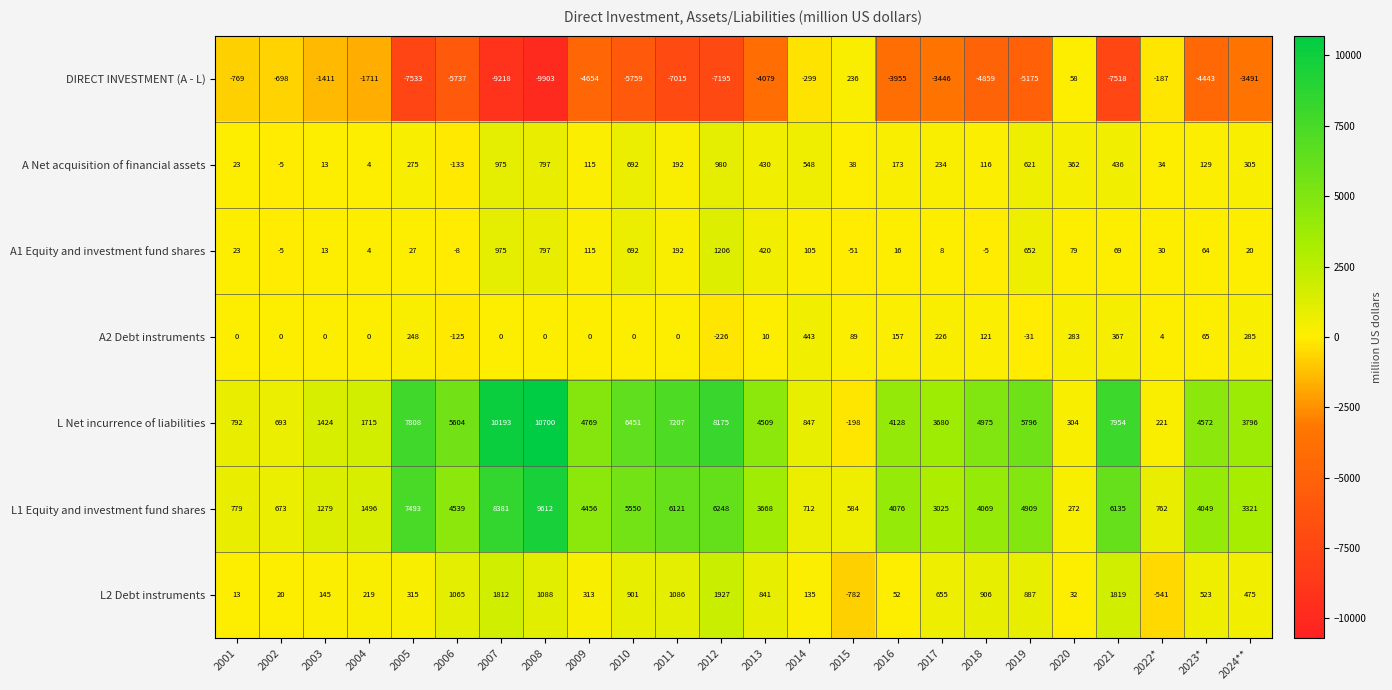

What is the spread (max minus min) of values at 2008?

20603